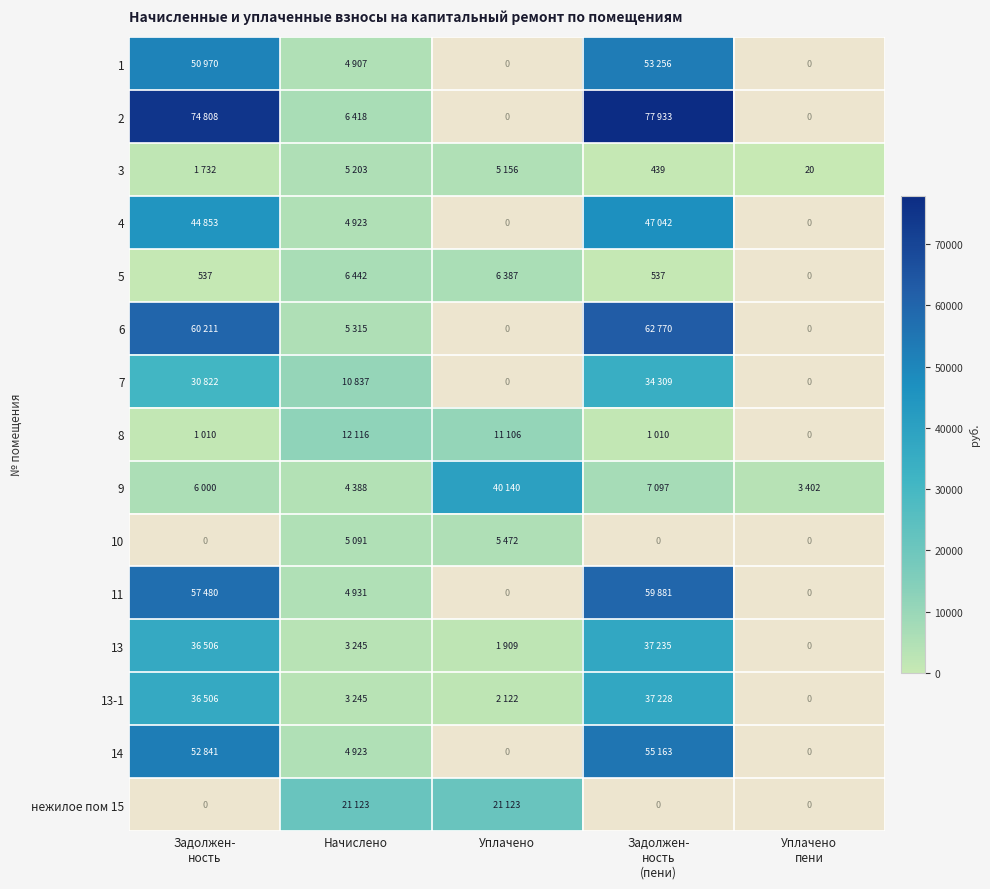

What is the difference between the maximum and minimum values in the 13 series?

37235.1